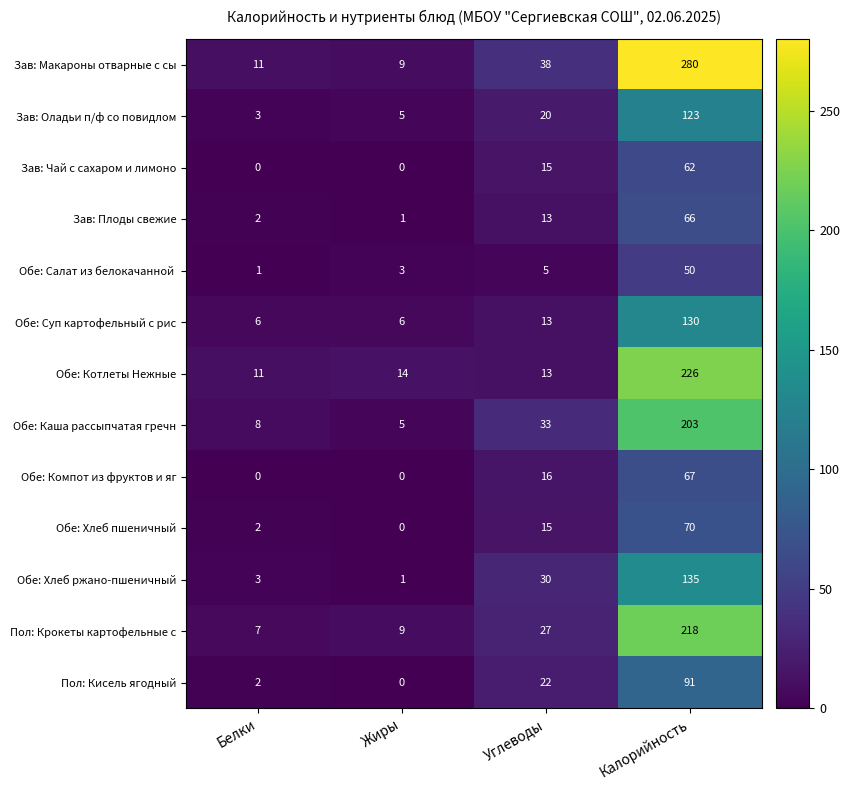

The Зав: Плоды свежие series shows 3 at Белки. True or false?

False